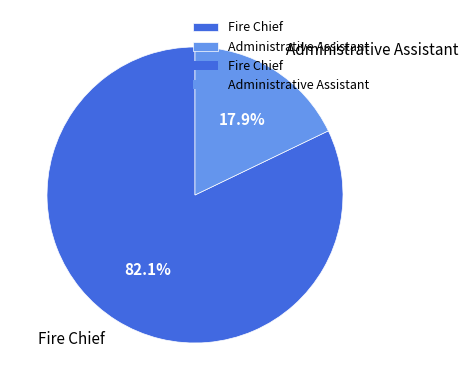

Do Fire Chief and Administrative Assistant together represent more than half of the pie?

Yes